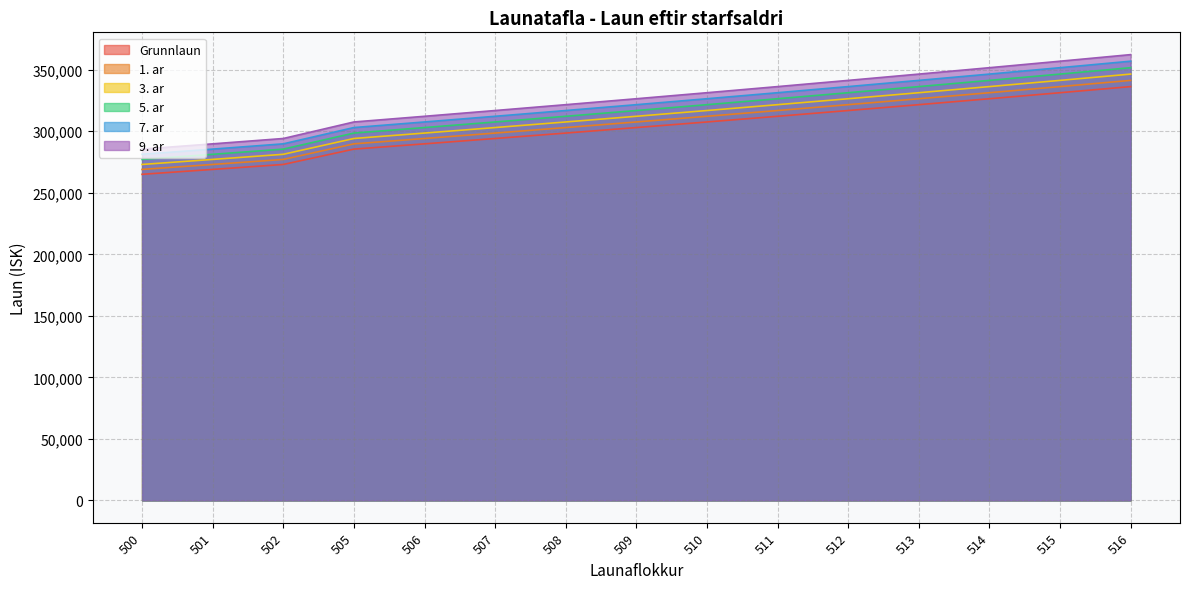

The value of 7. ar at 507 is 426385.2. True or false?

False